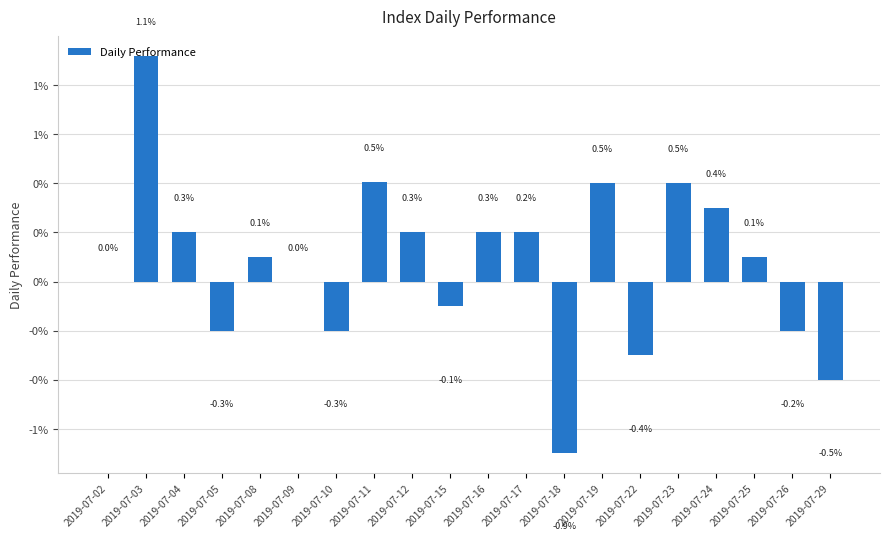

Are the bars horizontal?

No